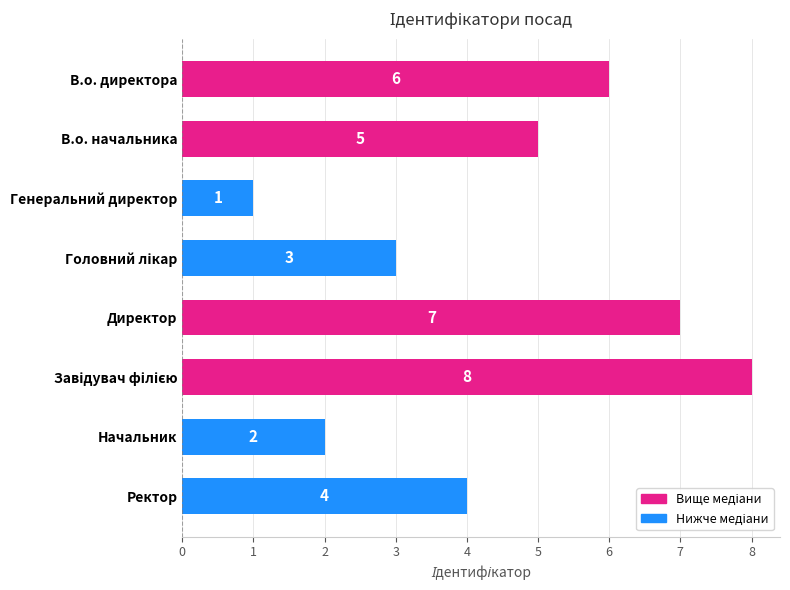

How many data points are less than 5?

4